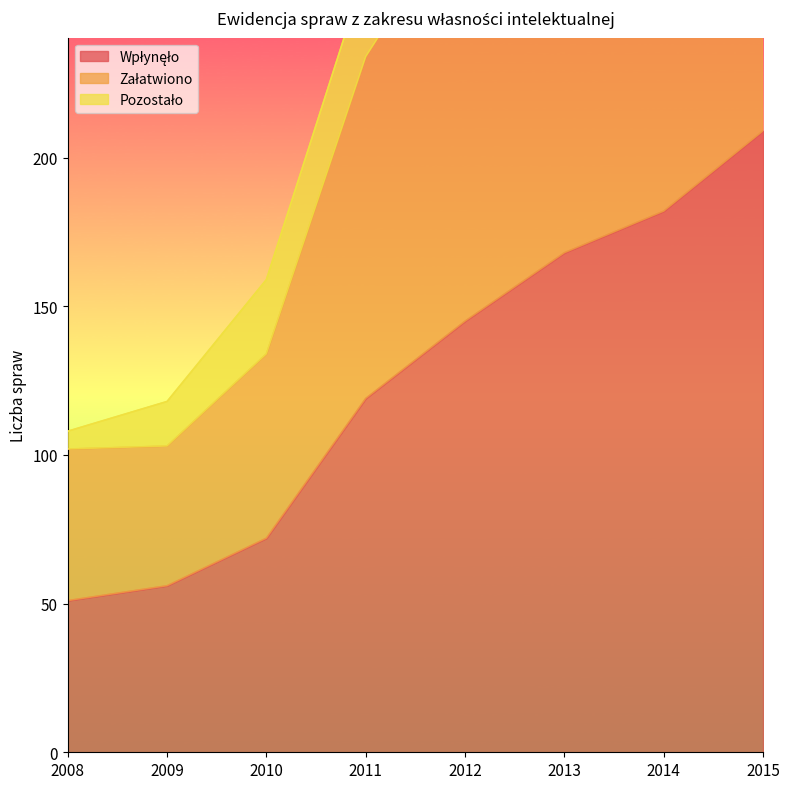

What is the maximum value for Załatwiono?

395